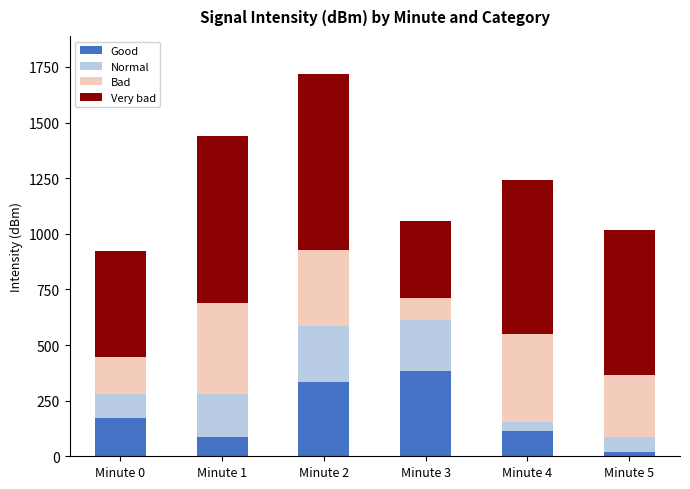

What is the highest value of the Good series?

384.1